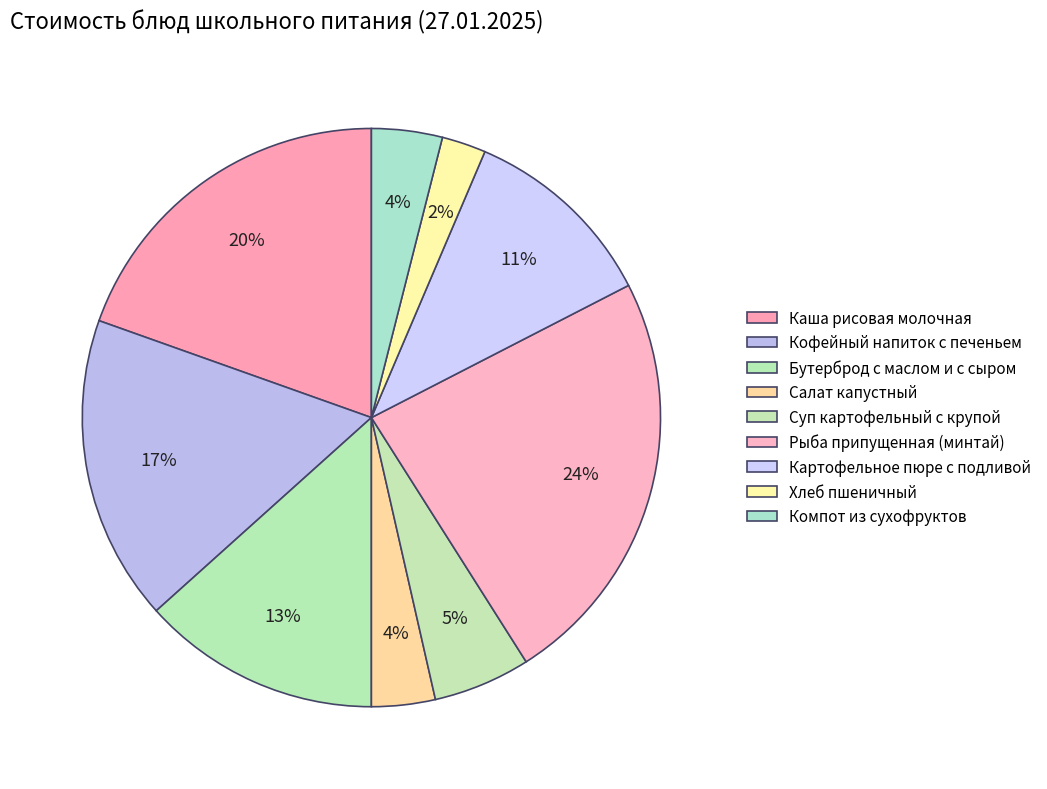

Which slice is the smallest?

Хлеб пшеничный